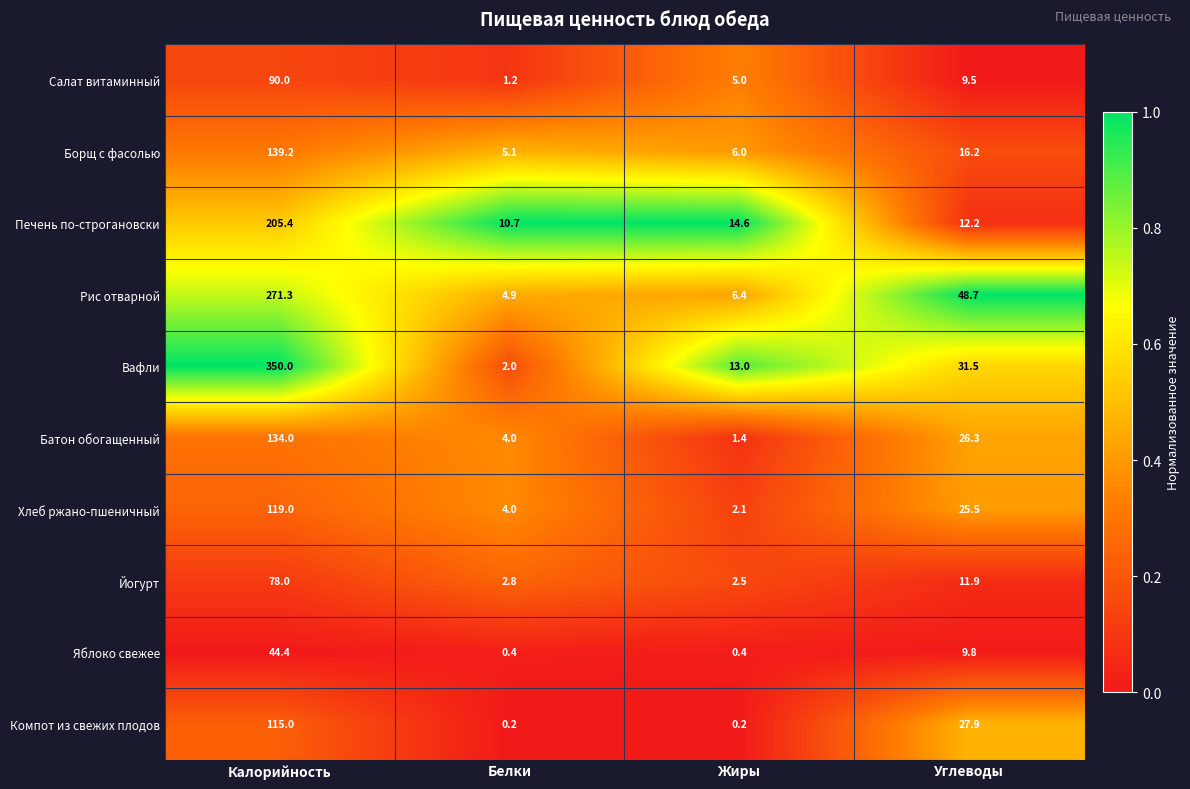

At which label does Печень по-строгановски reach its minimum?

Белки